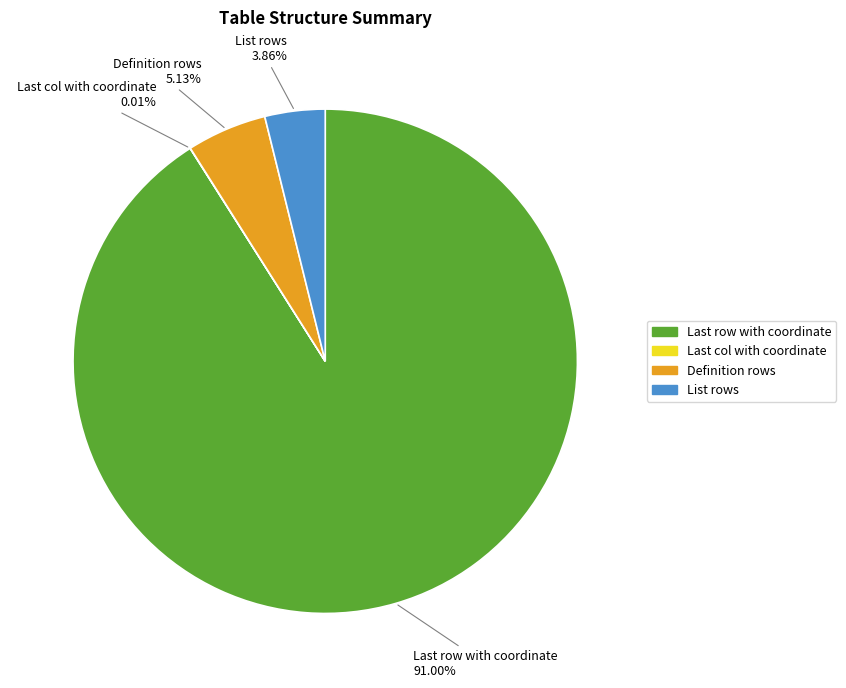

How much of the chart is everything except Definition rows?

94.9%